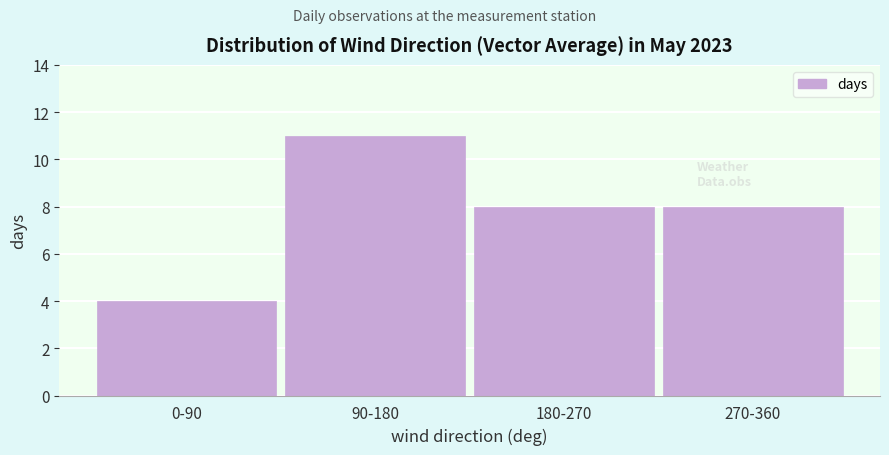

Reading left to right, what are all the values shown in this chart?

0-90=4	90-180=11	180-270=8	270-360=8